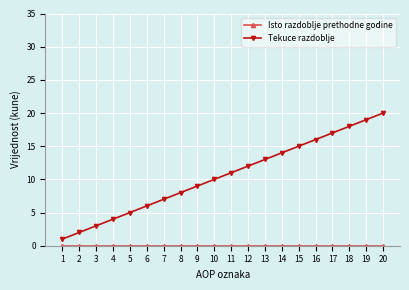

Is it true that Tekuce razdoblje equals 3 at 7?

False